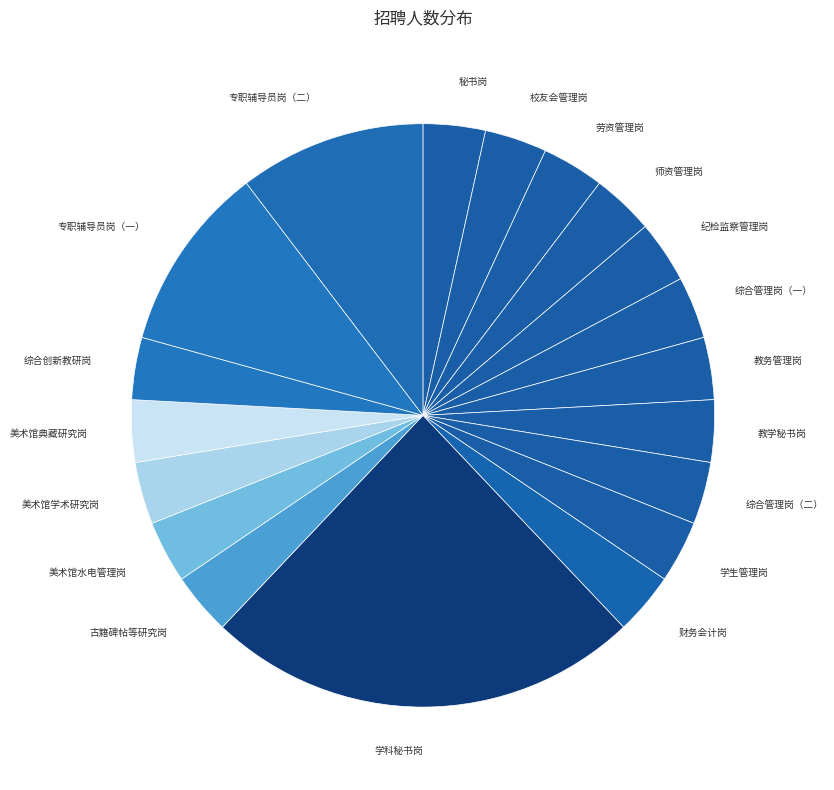

Is it true that 学生管理岗 is 12% of the pie?

False